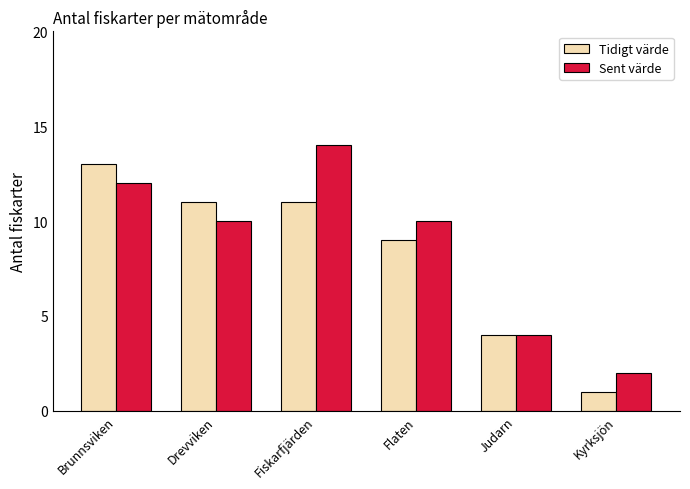

Which category has the highest value in the Tidigt värde series?

Brunnsviken